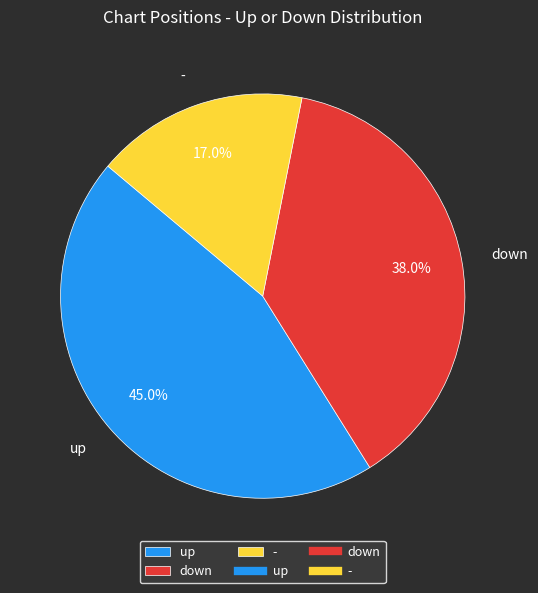

To the nearest percent, what is the difference between the largest and smallest slice percentages?

28%